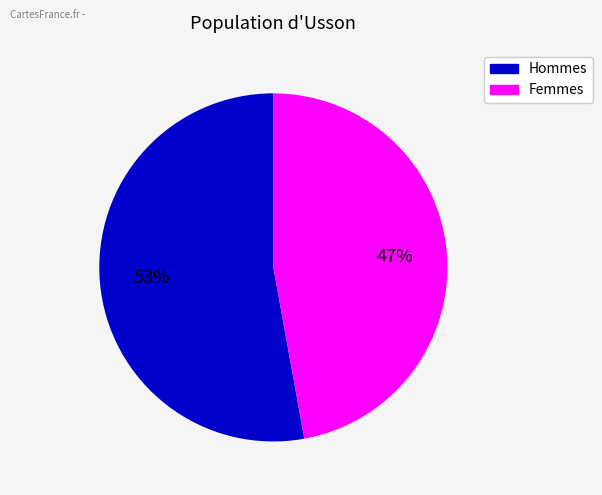

To the nearest percent, what is the difference between the largest and smallest slice percentages?

6%